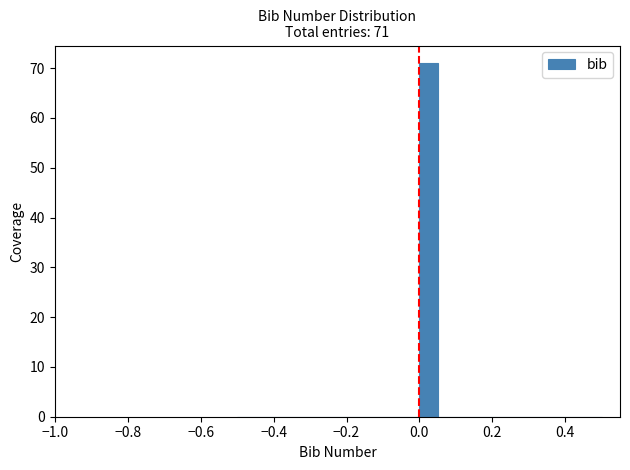

Around what value on the x-axis is the tallest bar? Give the approximate position of its centre, as read against the axis.

0.02